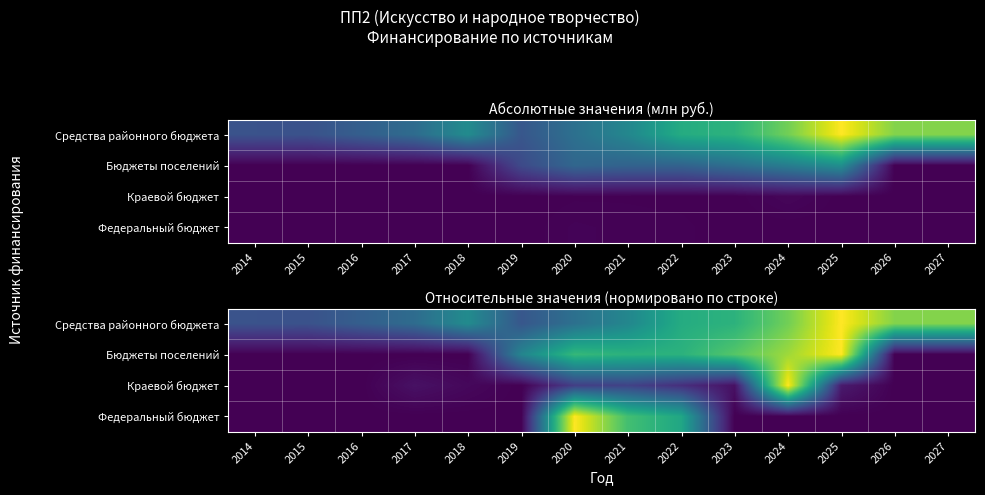

Which has a higher value, 2018 or 2023?

2023